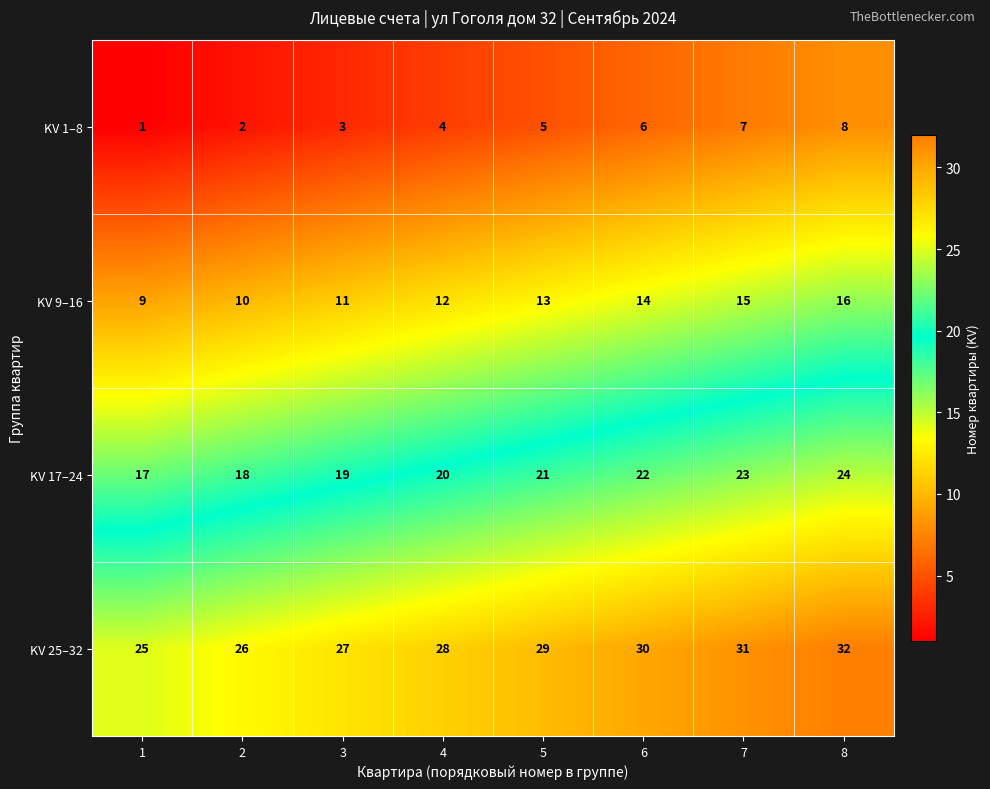

What is the spread (max minus min) of values at 8?

24